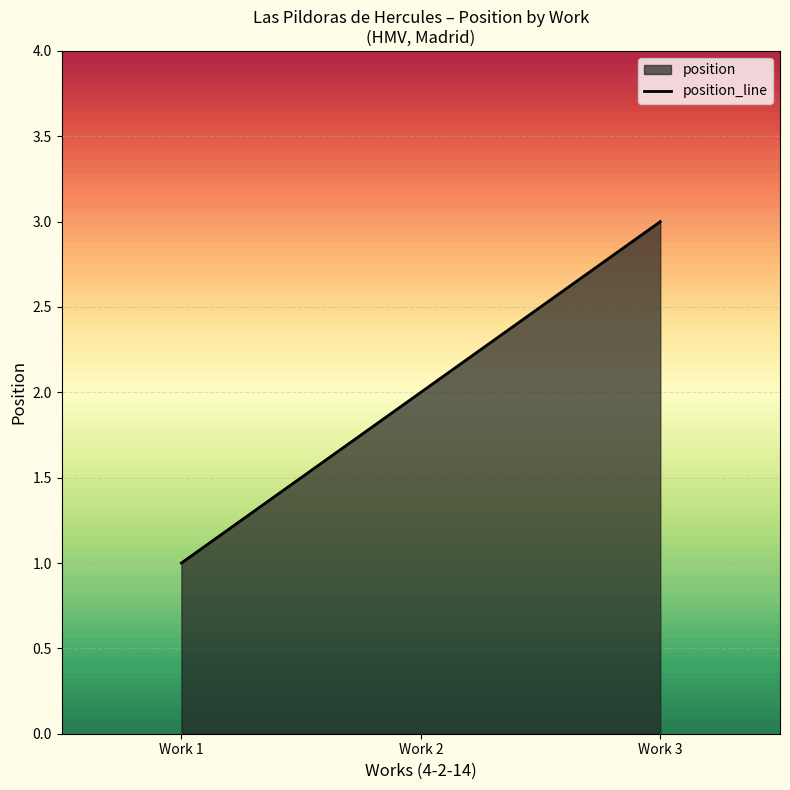

What is the ratio of the value at Work 1 to the value at Work 2?

0.5